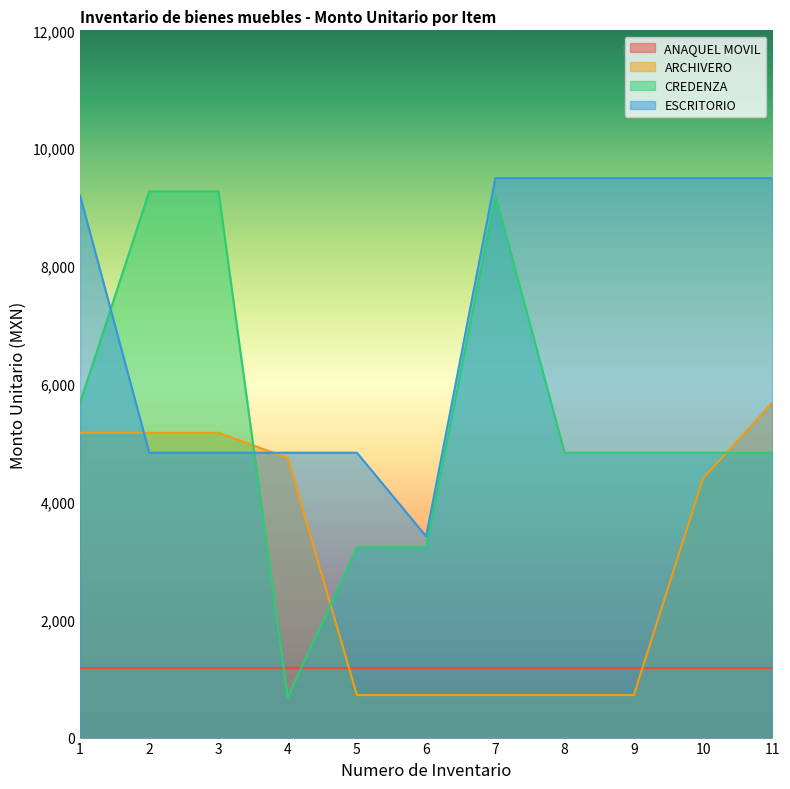

What is the total value across all series at 11?

21184.2